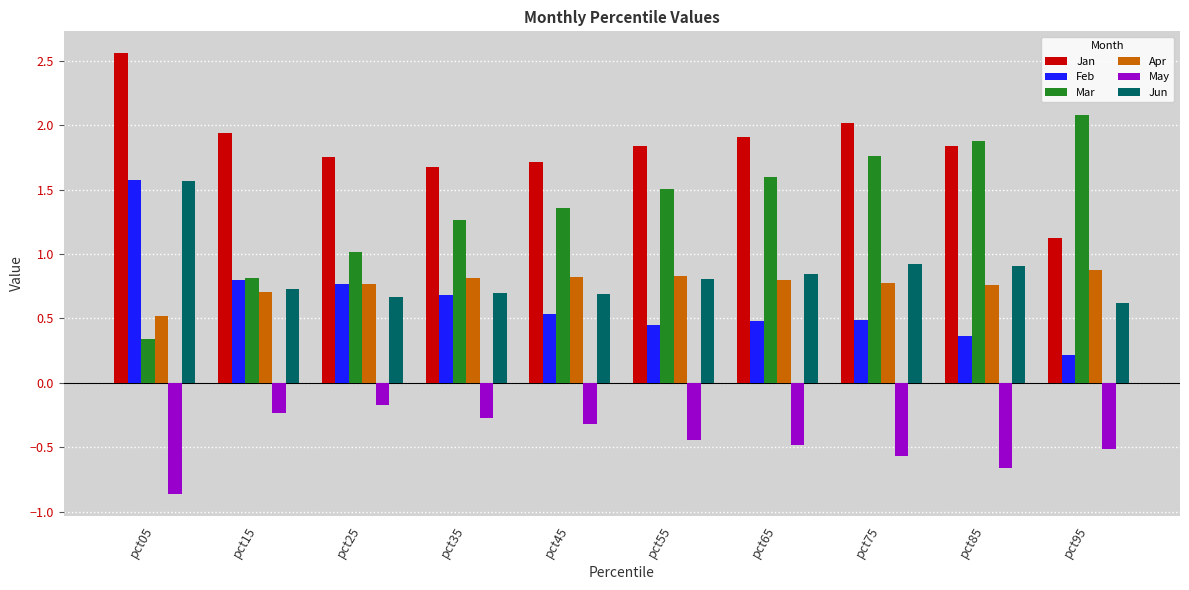

What is the value of the Jun bar at the 8th from the left?

0.9